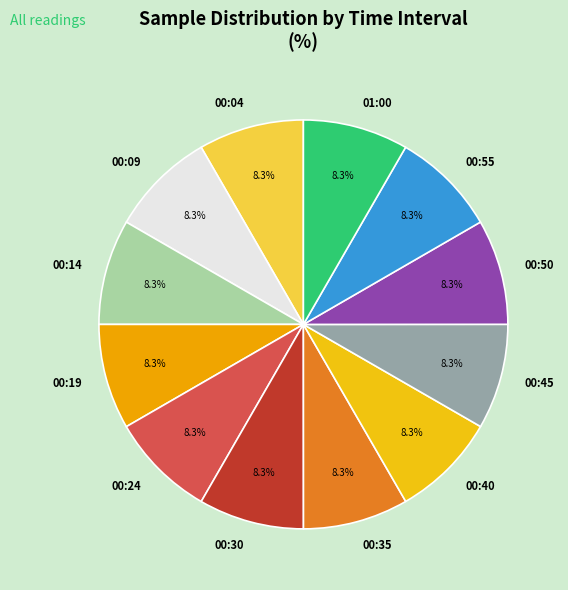

Is the sum of 00:45 and 00:24 greater than half?

No